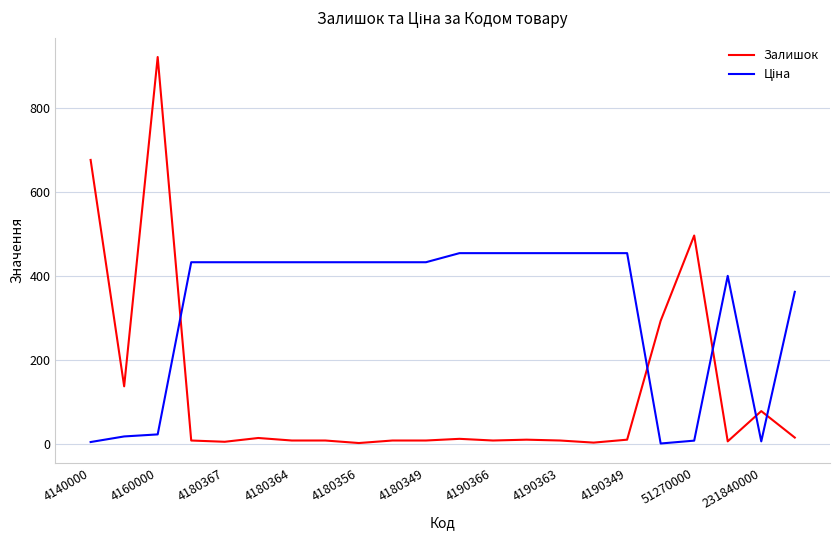

What is the highest value of the Залишок series?

921.0